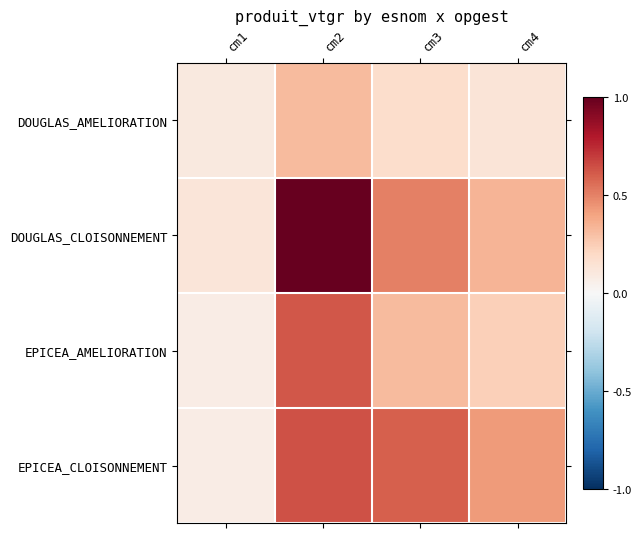

Which has a higher value, cm2 or cm3?

cm2